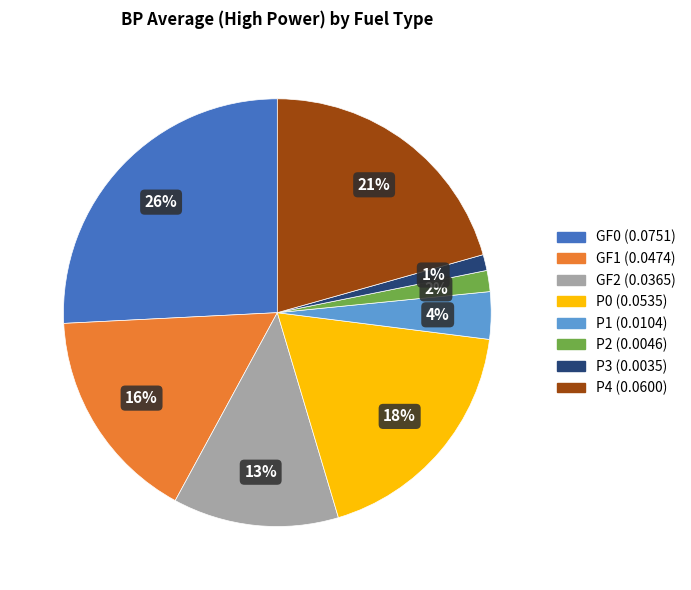

Count the number of slices in the pie.

8